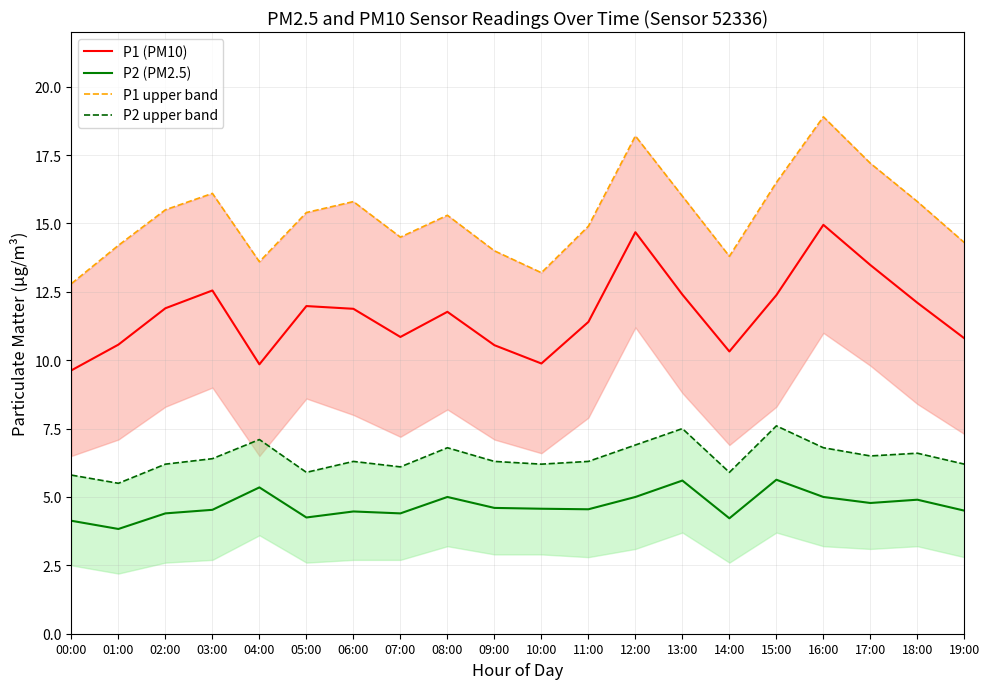

Which series has the widest spread of values?

P1 upper band